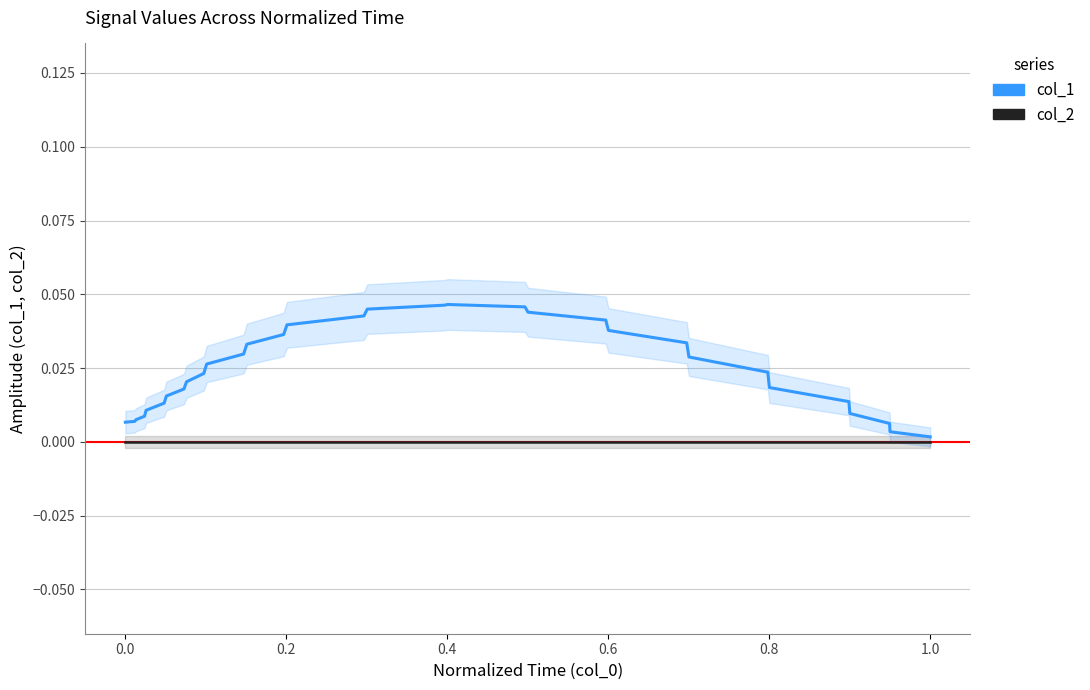

How many lines are shown in the chart?

2